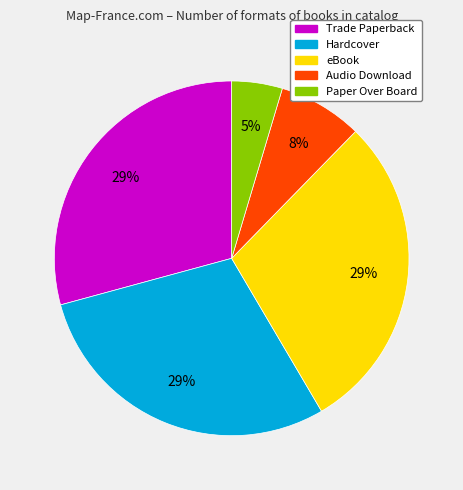

Is the sum of Hardcover and eBook greater than half?

Yes